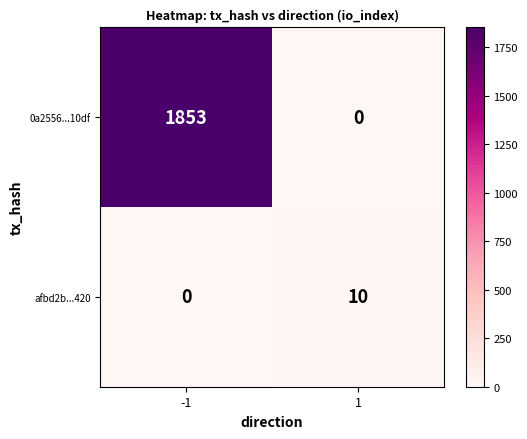

True or false: afbd2b...420 has a value of 15 at 1.

False